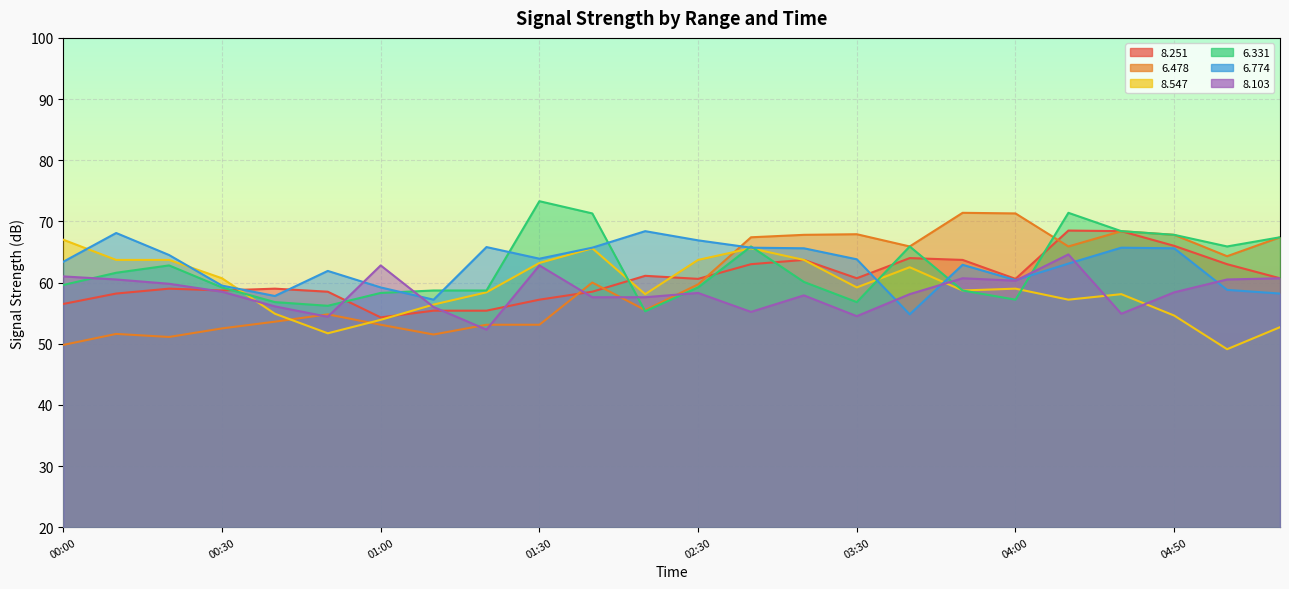

How many times do   8.547 and   6.331 cross each other?

6